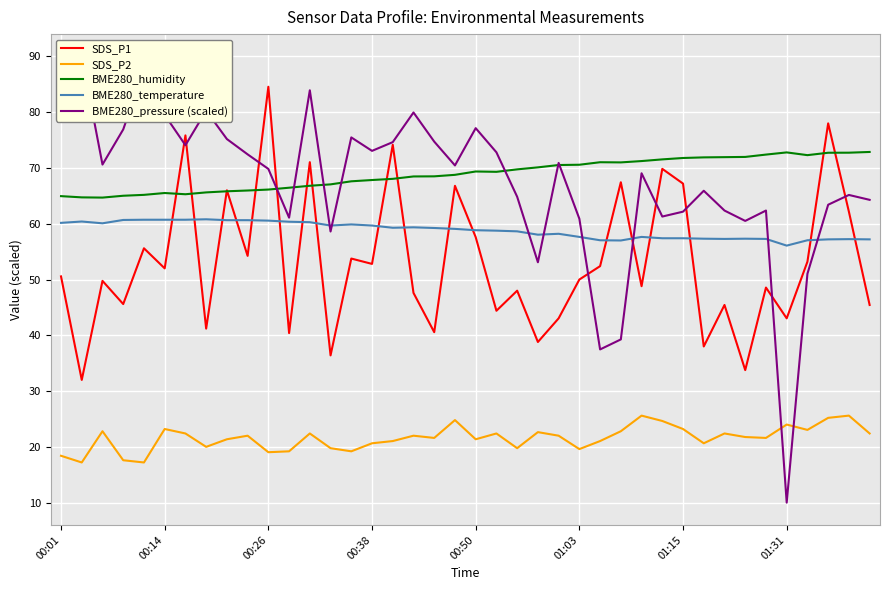

Is this an area chart (filled region under the line)?

No